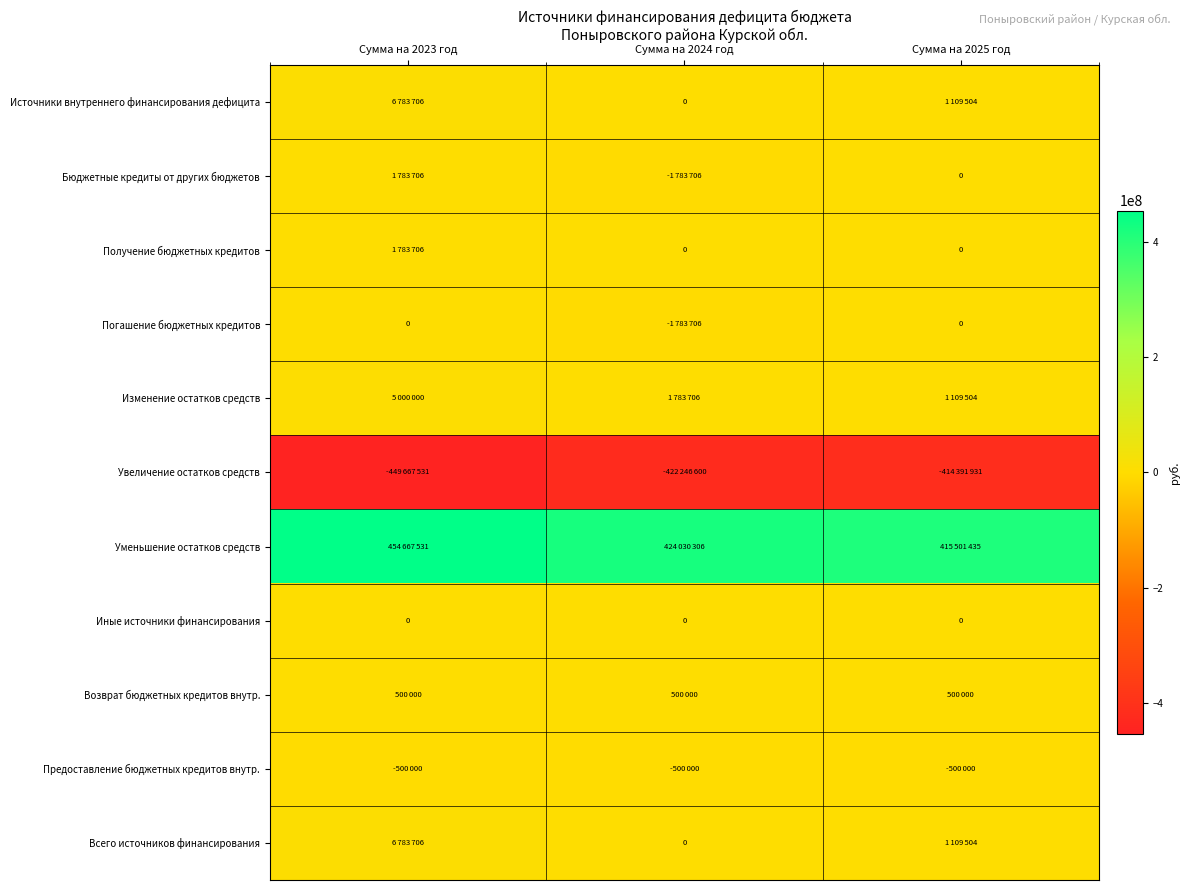

The value of Иные источники финансирования at Сумма на 2024 год is 0. True or false?

True